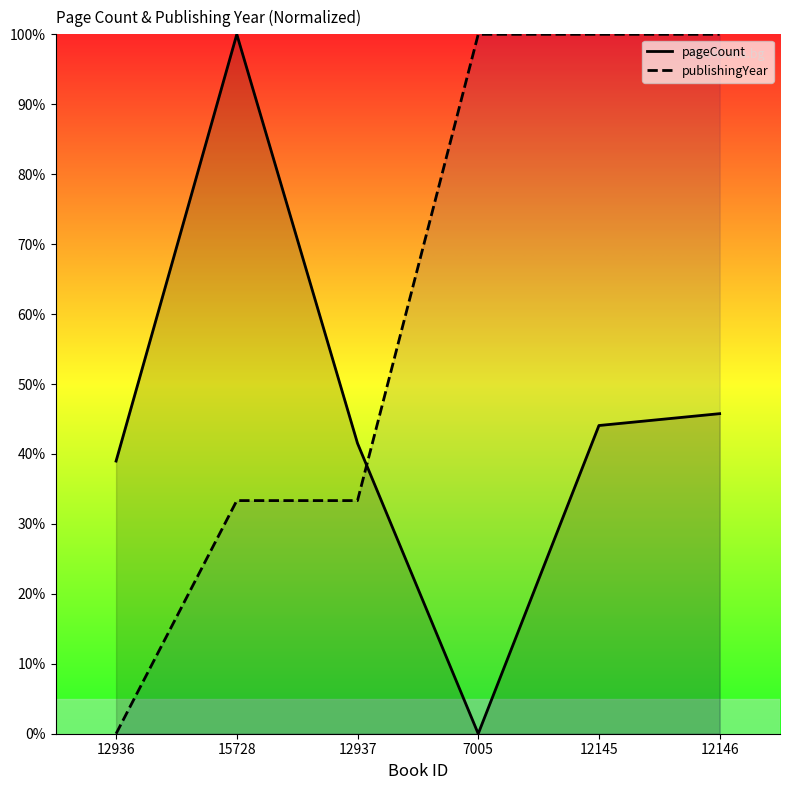

Which category has the lowest value in the publishingYear series?

12936